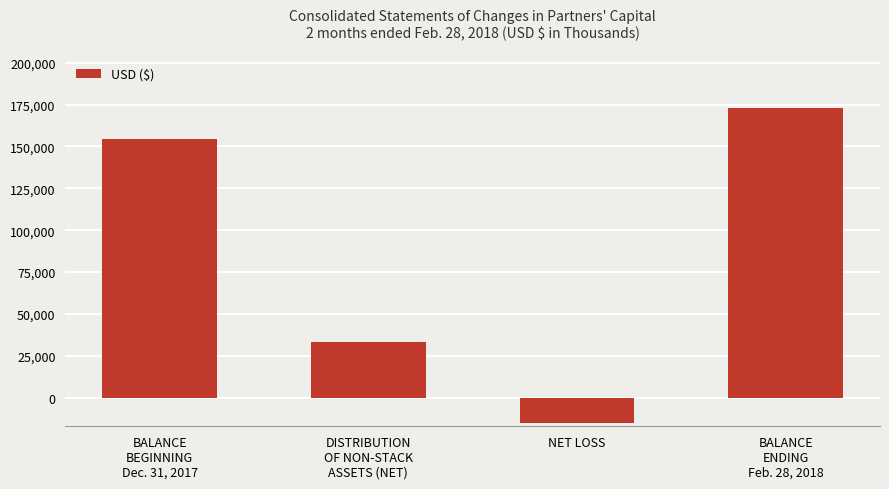

At which label is the value closest to 78881?

DISTRIBUTION
OF NON-STACK
ASSETS (NET)